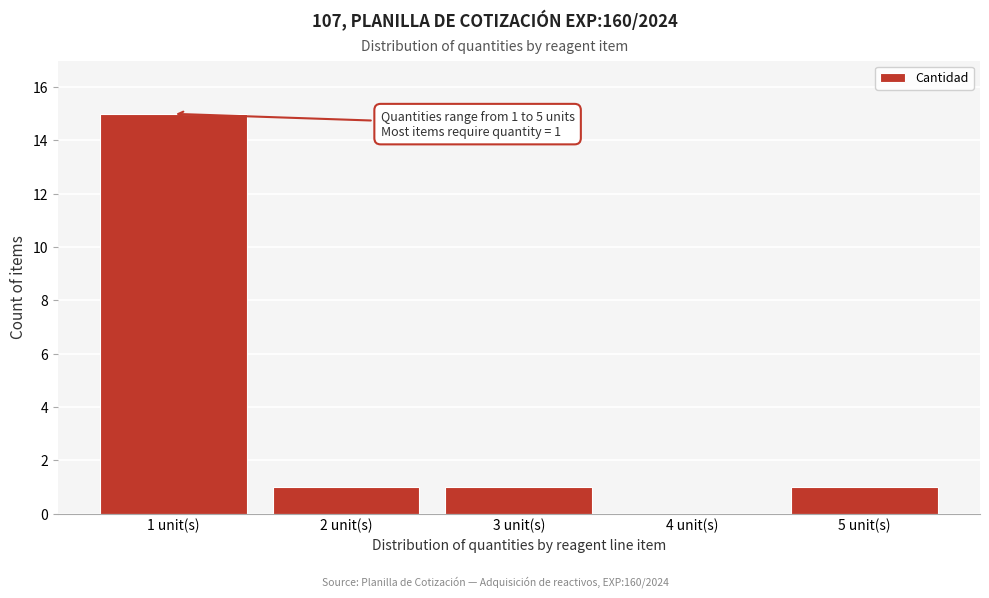

Reading right to left, extract all data points from this chart.

5 unit(s)=1	4 unit(s)=0	3 unit(s)=1	2 unit(s)=1	1 unit(s)=15